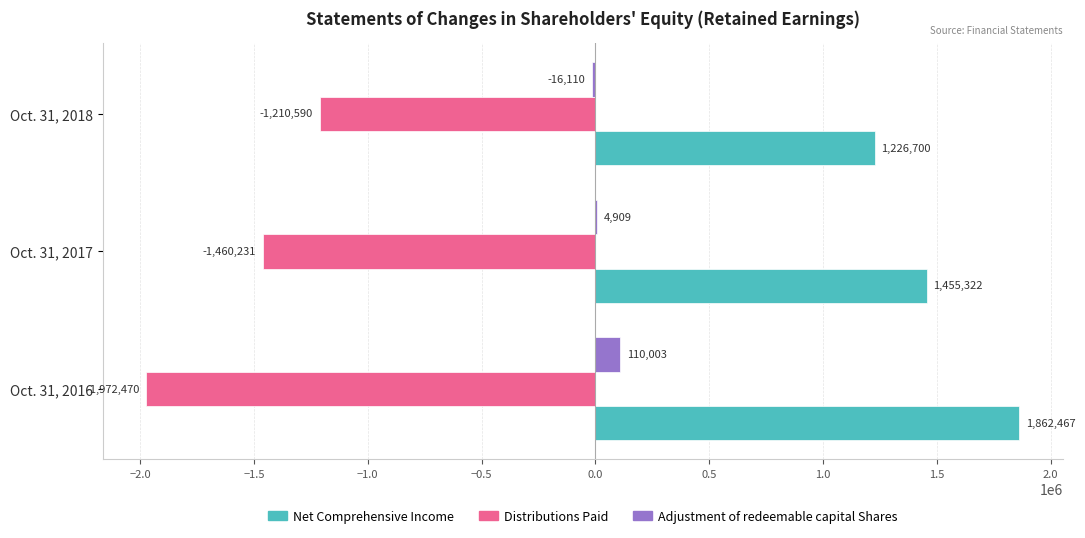

Count the Net Comprehensive Income values in the range 1226700 to 1862467.

3